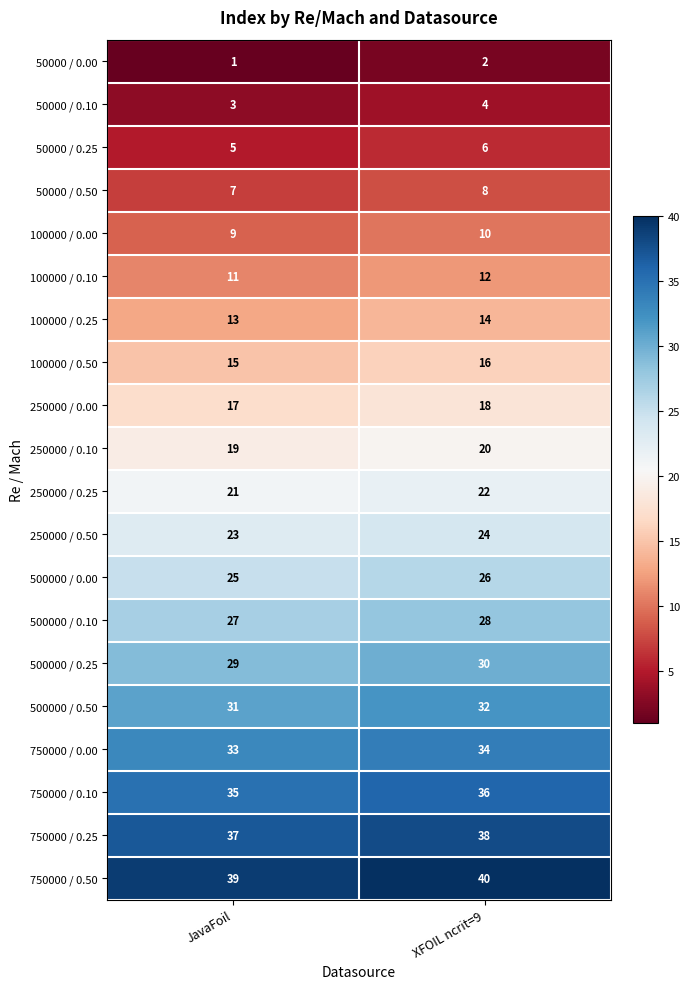

What is the total value across all series at XFOIL ncrit=9?

420